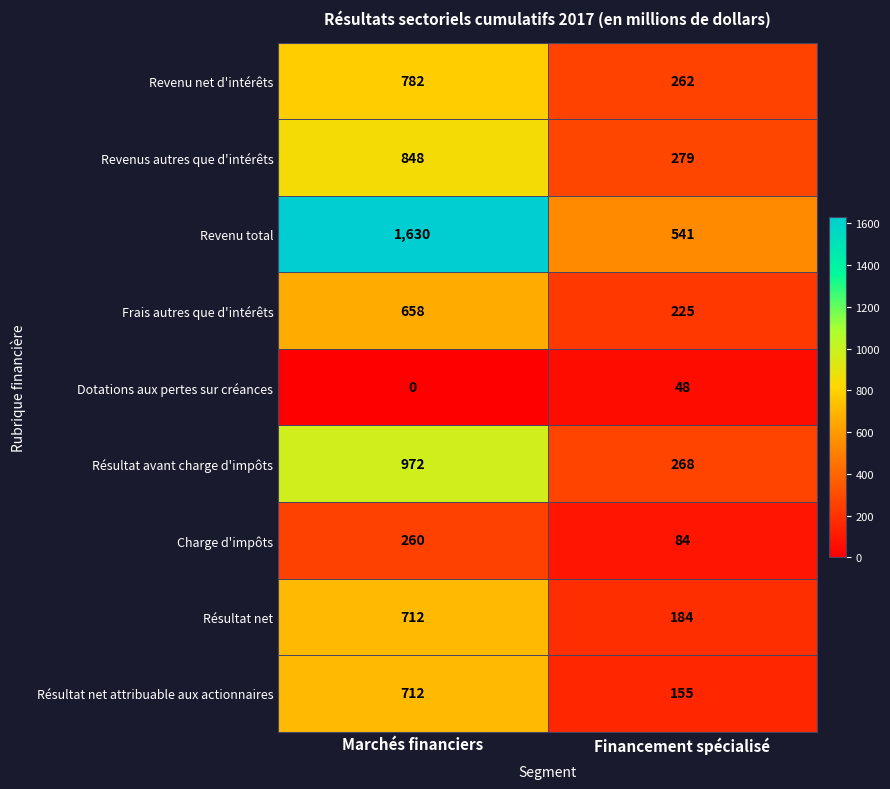

At which category does the chart reach its minimum across all series?

Marchés financiers